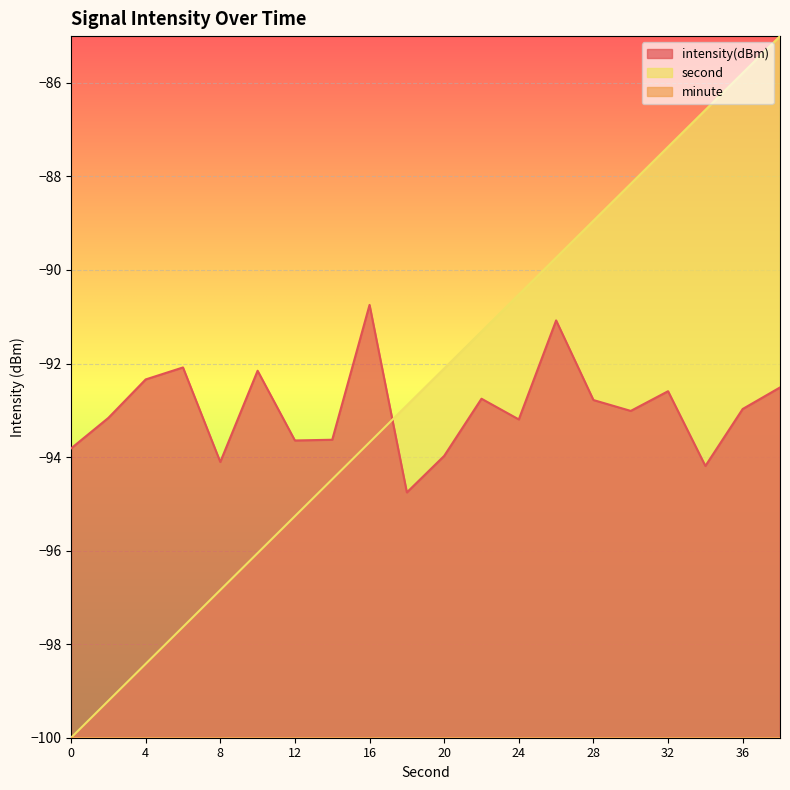

Rank the series by their maximum value, from lowest to highest.

minute, intensity(dBm), second